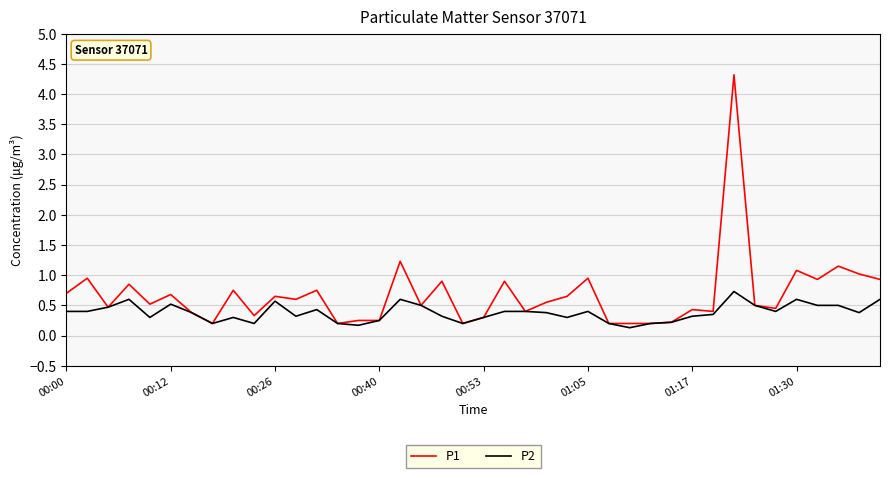

What is the highest value of the P2 series?

0.7